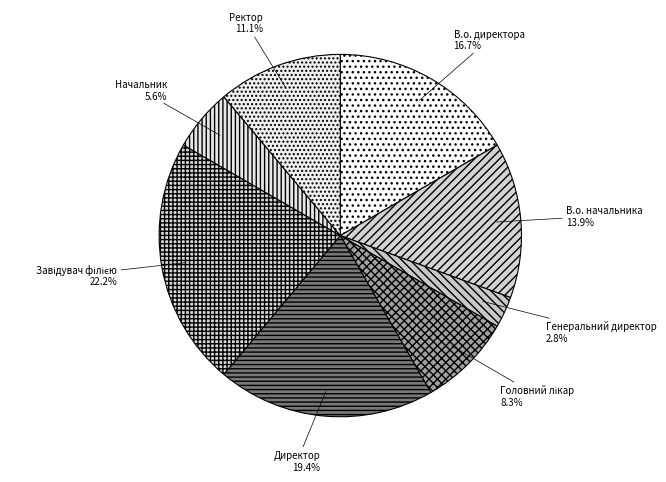

Is Ректор the majority of the pie?

No